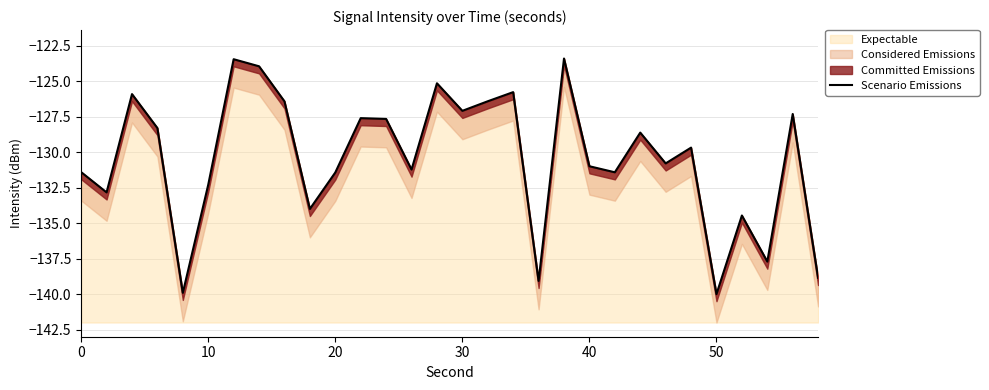

How many data points are less than -129?

16